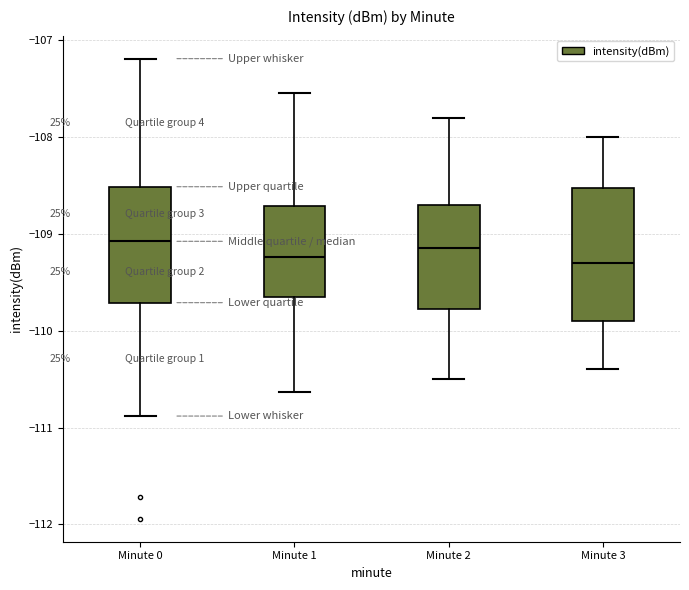

Reading left to right, transcribe this box plot: for each box, give where its median line is, the range the box spans, and where its two whiskers end, as read against the y-axis. The values are not printed on the chart, so give them approximately, as read against the axis.

Minute 0: median -109.1, box -109.7 to -108.5, whiskers -110.9 to -107.2
Minute 1: median -109.2, box -109.7 to -108.7, whiskers -110.6 to -107.5
Minute 2: median -109.1, box -109.8 to -108.7, whiskers -110.5 to -107.8
Minute 3: median -109.3, box -109.9 to -108.5, whiskers -110.4 to -108.0